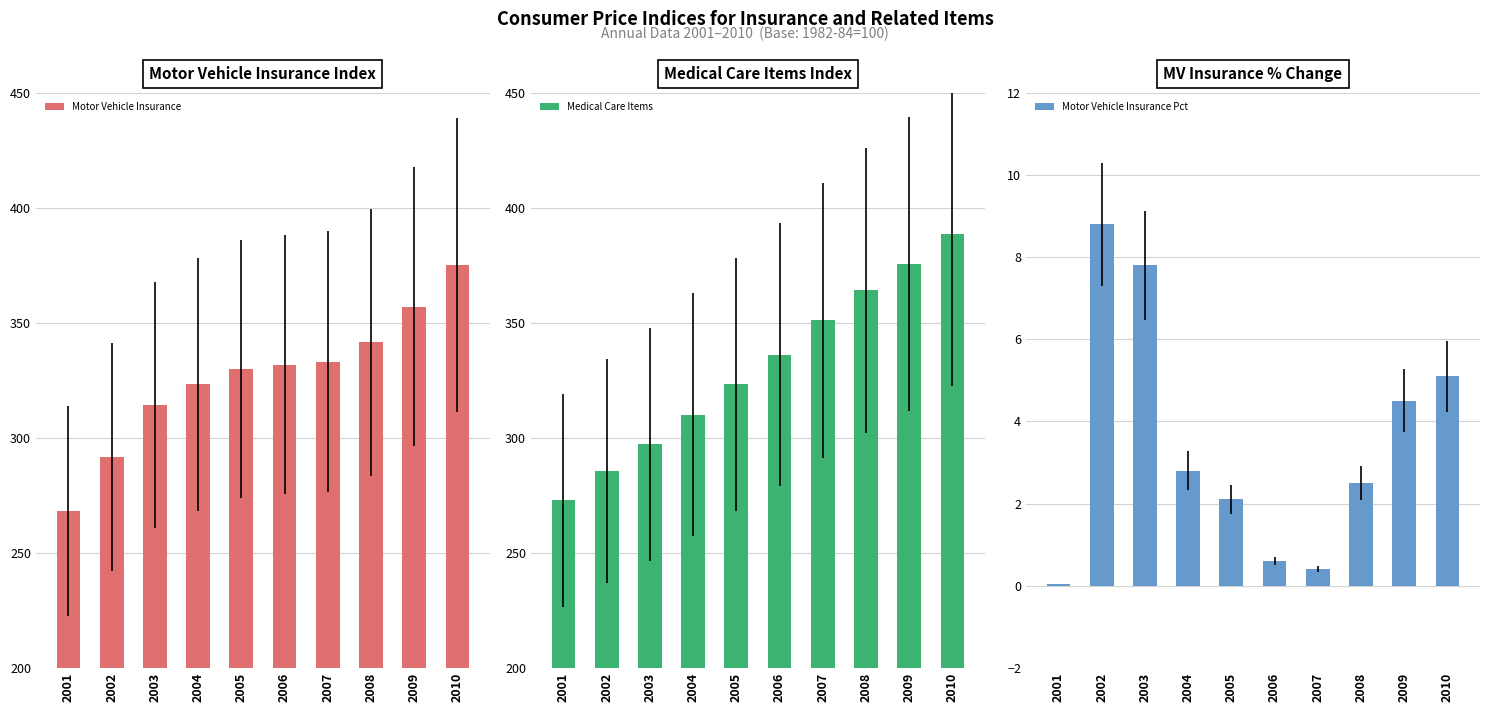

How many distinct data groups are displayed?

3